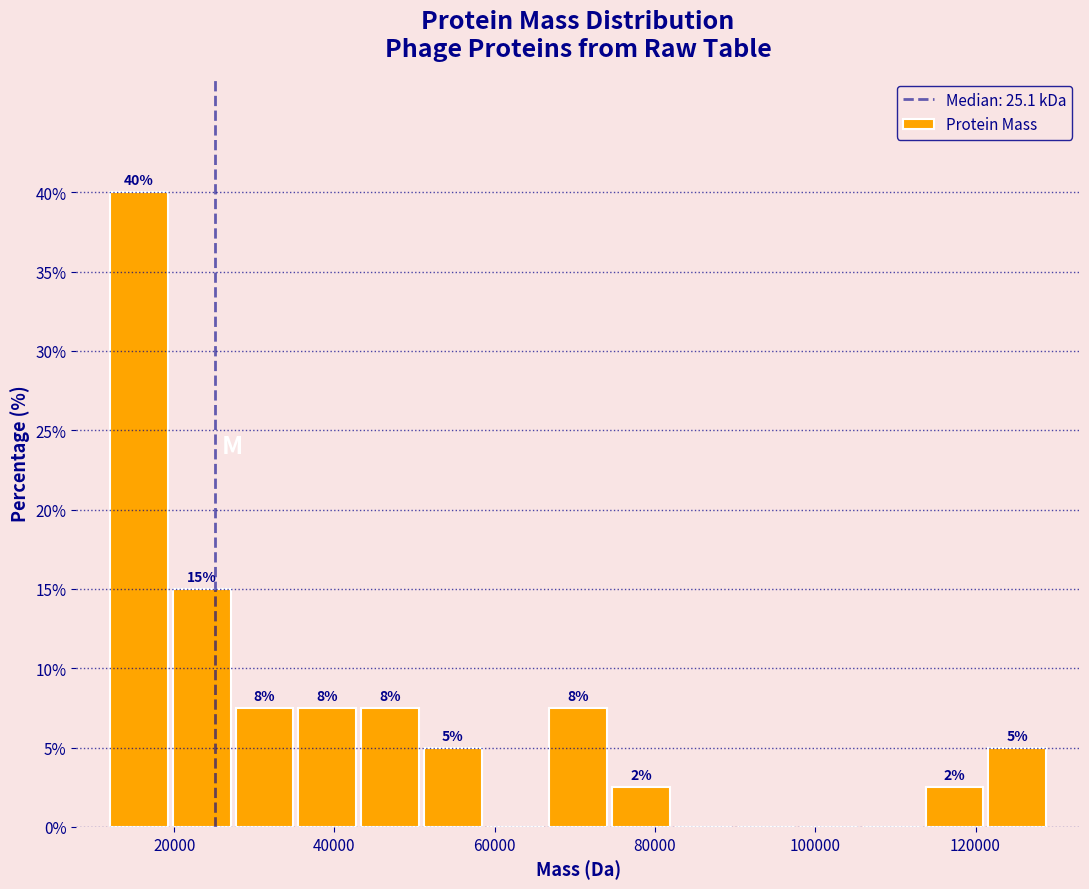

Around what value on the x-axis is the tallest bar? Give the approximate position of its centre, as read against the axis.

16000